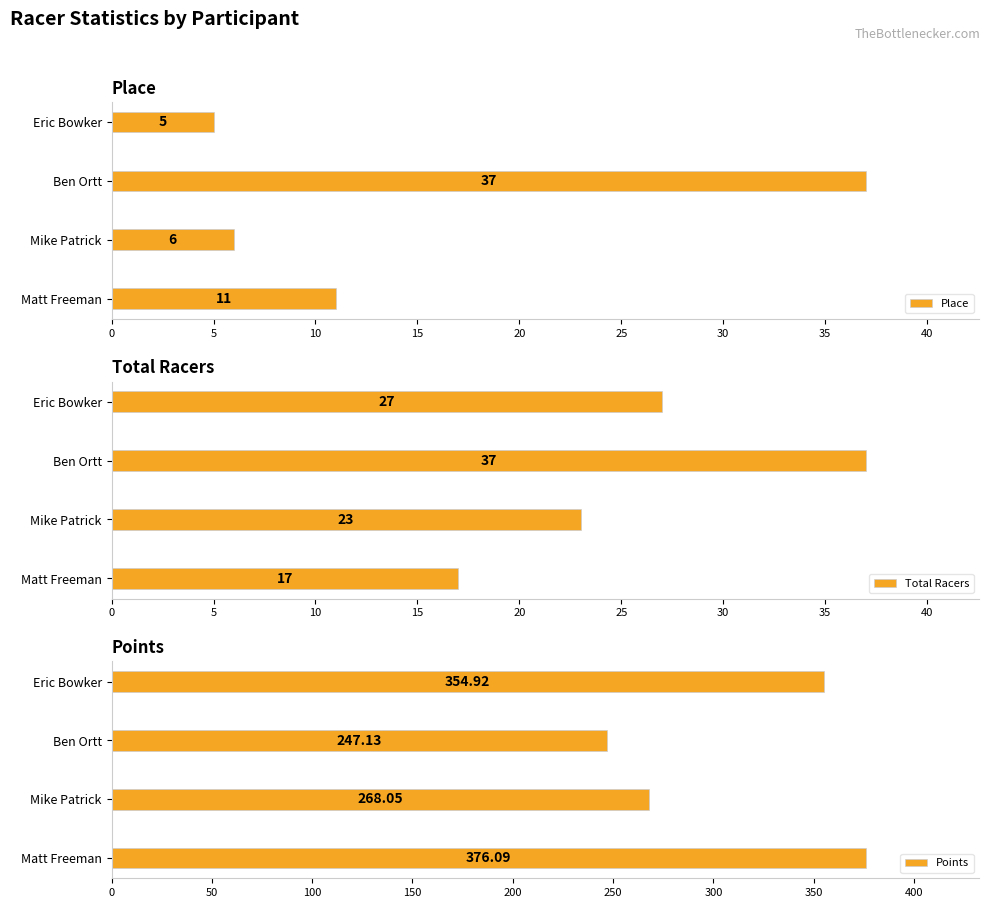

Read the Points value at Eric Bowker.

354.9